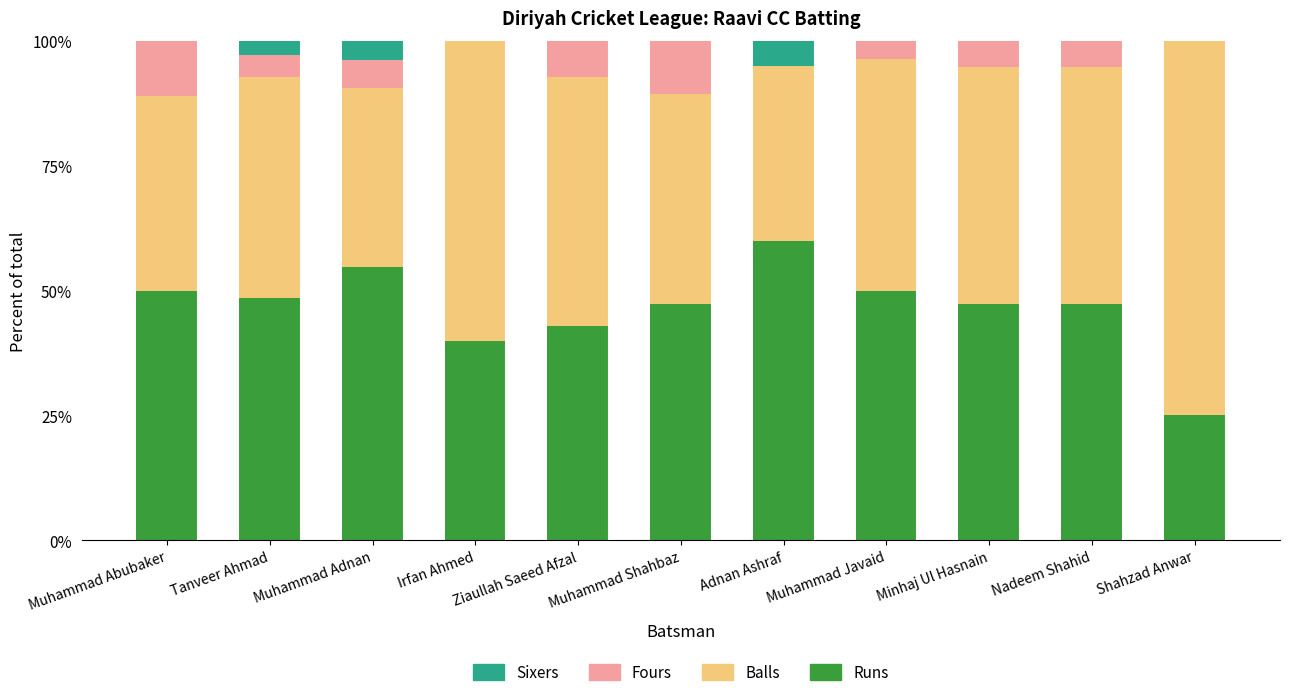

The Runs series shows 60.0 at Adnan Ashraf. True or false?

True